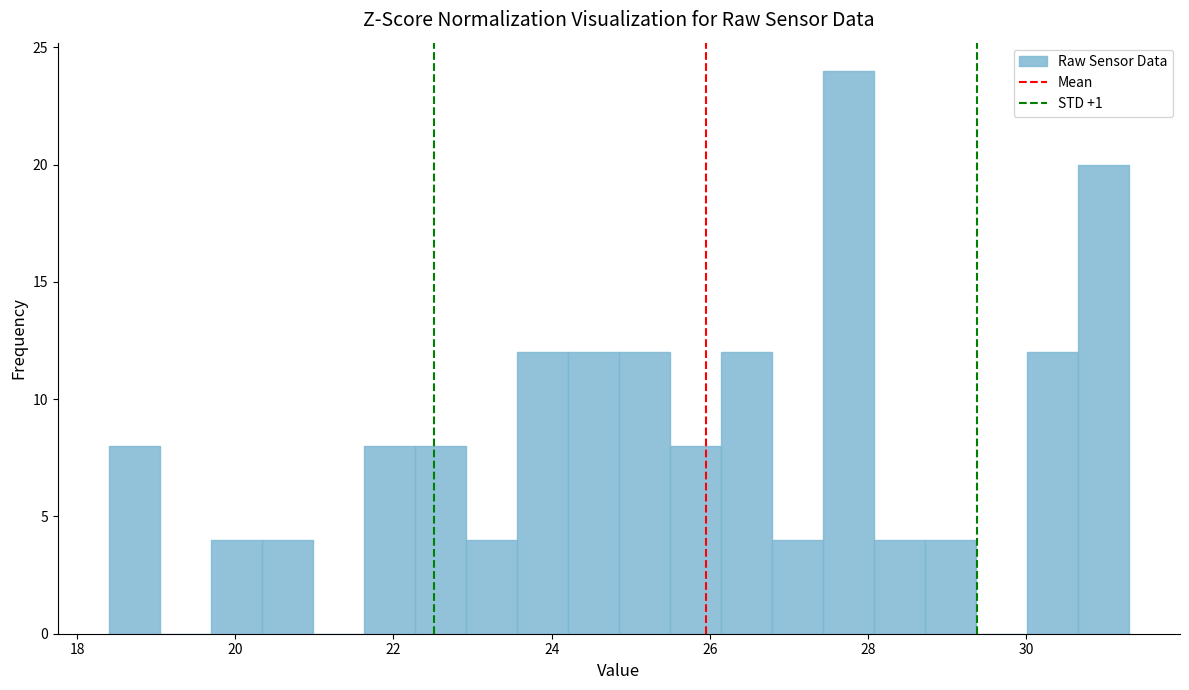

Around what value on the x-axis is the tallest bar? Give the approximate position of its centre, as read against the axis.

27.8